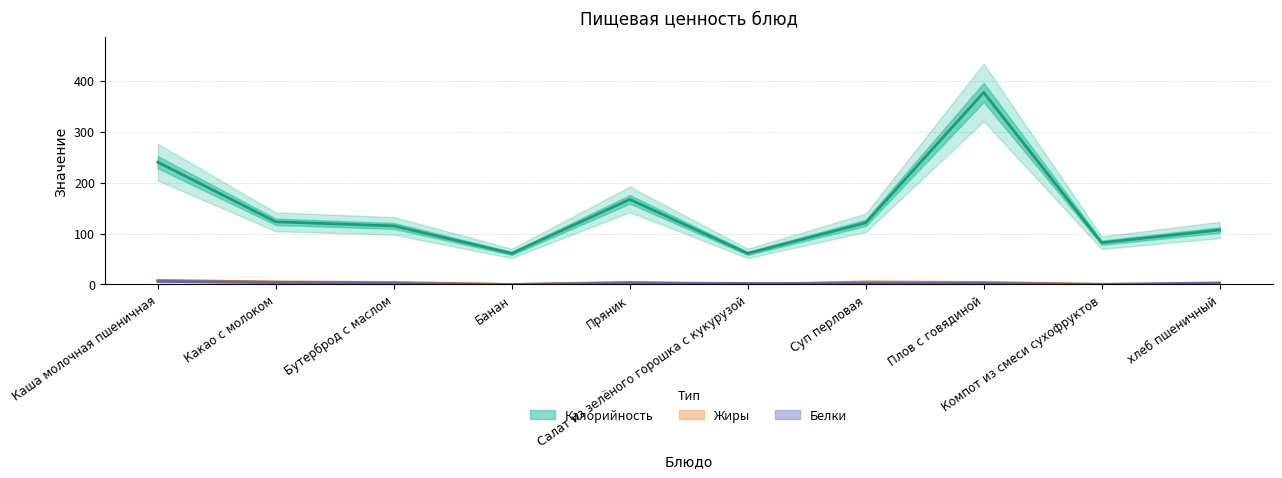

Rank the categories by Жиры value from lowest to highest.

Банан, Салат из зелёного горошка с кукурузой, хлеб пшеничный, Компот из смеси сухофруктов, Бутерброд с маслом, Пряник, Плов с говядиной, Какао с молоком, Суп перловая, Каша молочная пшеничная